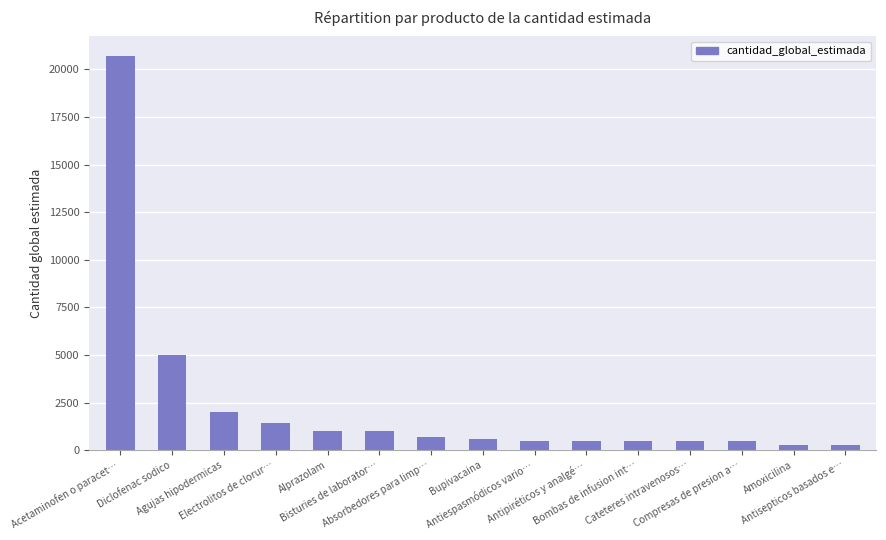

At which label does the data first exceed 600?

Acetaminofen o paracet…